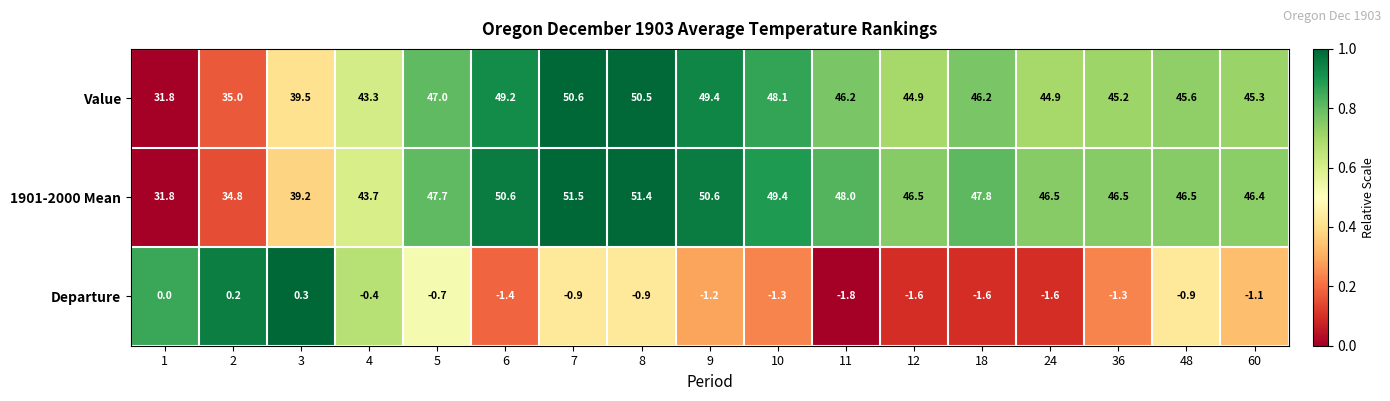

Where does the 1901-2000 Mean series first go above 46?

5